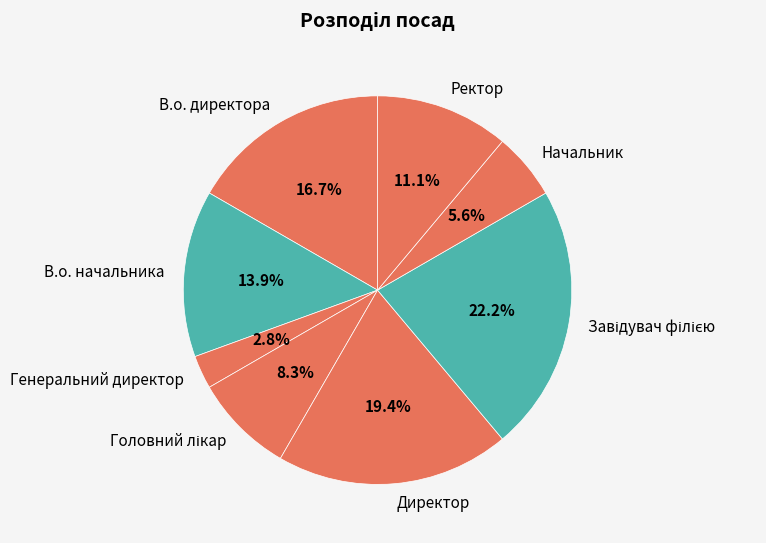

What is the smallest slice in the pie chart?

Генеральний директор